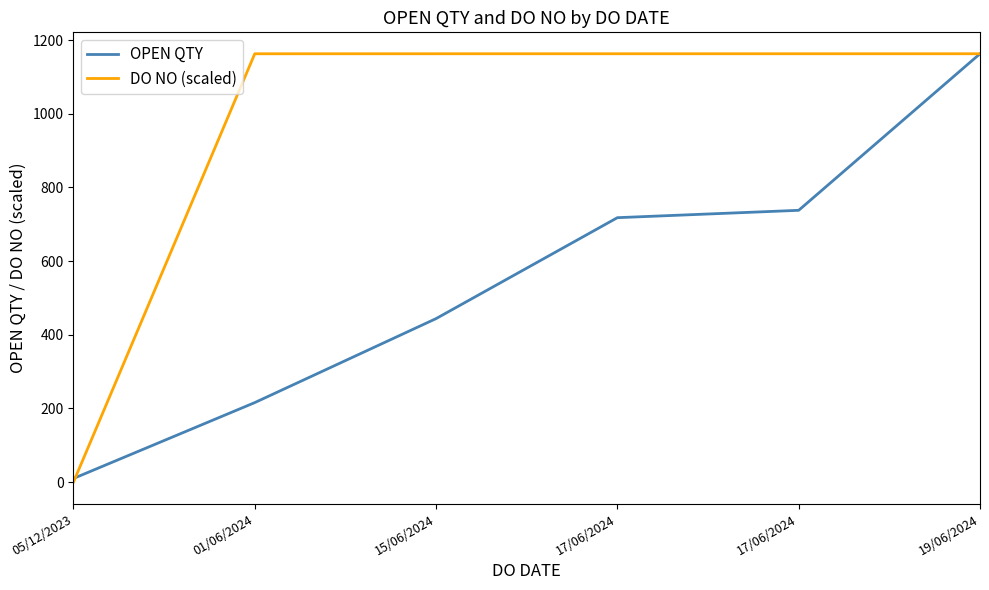

Rank the series by their maximum value, from lowest to highest.

OPEN QTY, DO NO (scaled)